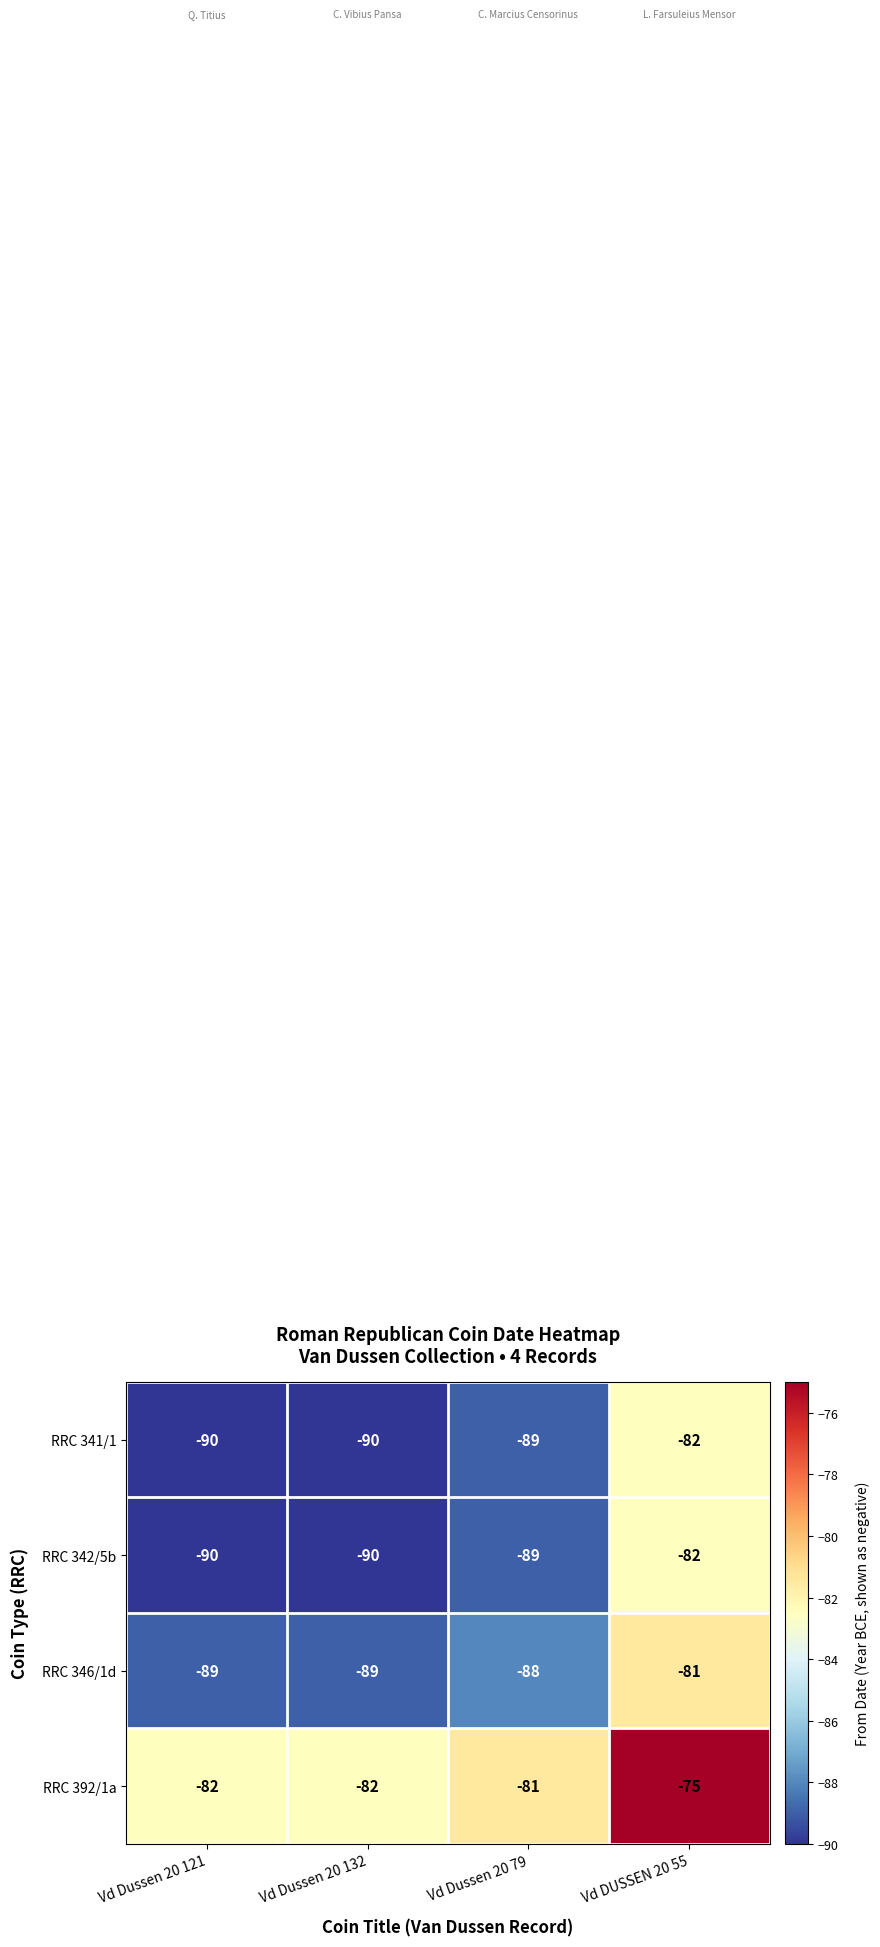

What is the spread (max minus min) of values at Vd Dussen 20 79?

8